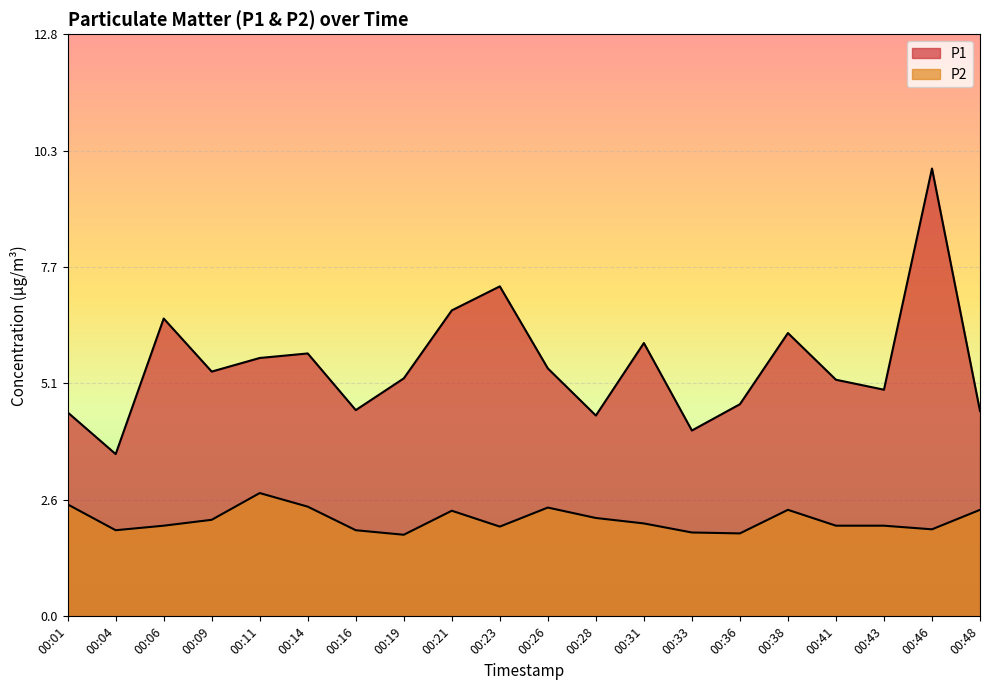

Which label corresponds to the smallest value in the chart?

00:19